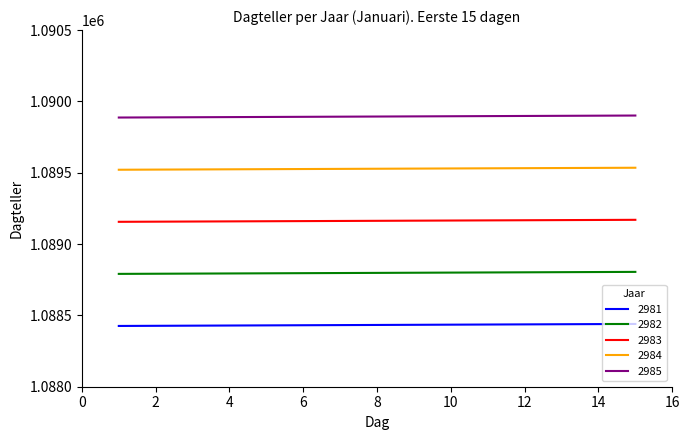

List the series in order of their peak value, lowest first.

2981, 2982, 2983, 2984, 2985